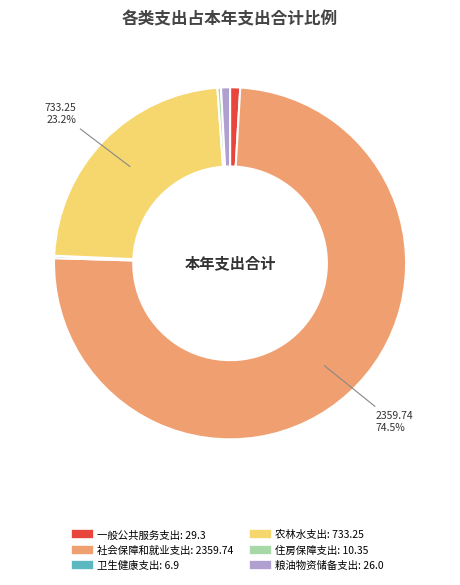

Which slice represents more than half of the pie?

社会保障和就业支出